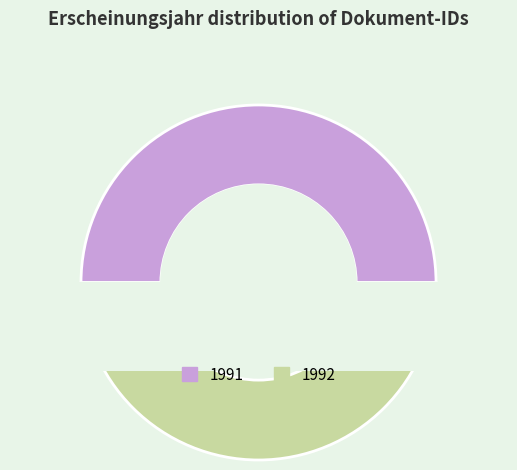

Does OPUS4-12936 account for over 50% of the chart?

No